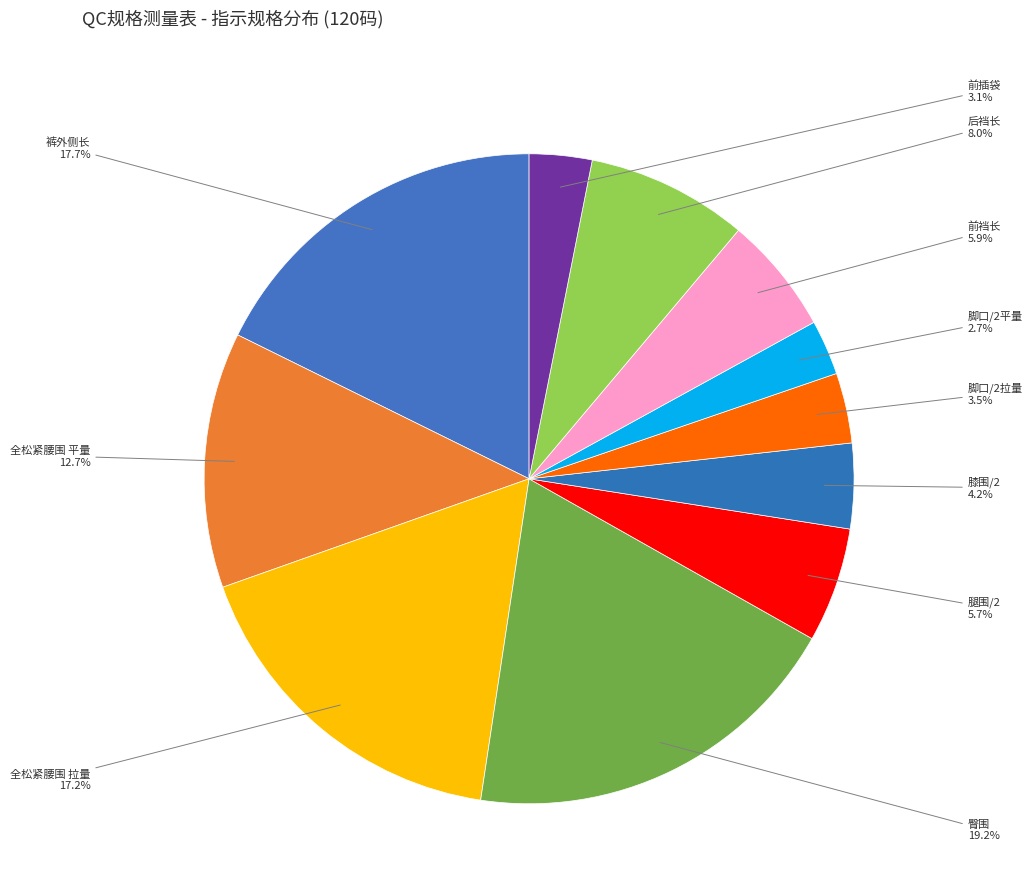

Which category has the biggest portion of the pie?

臀围